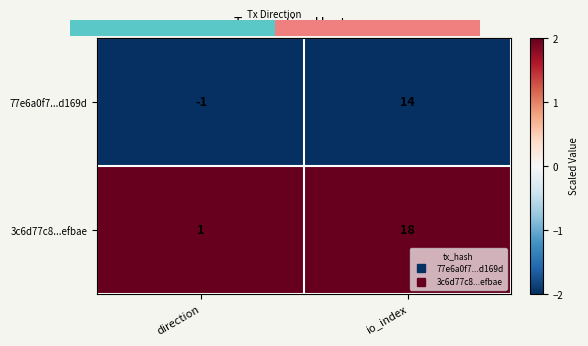

The 3c6d77c8...efbae series shows 10 at io_index. True or false?

False